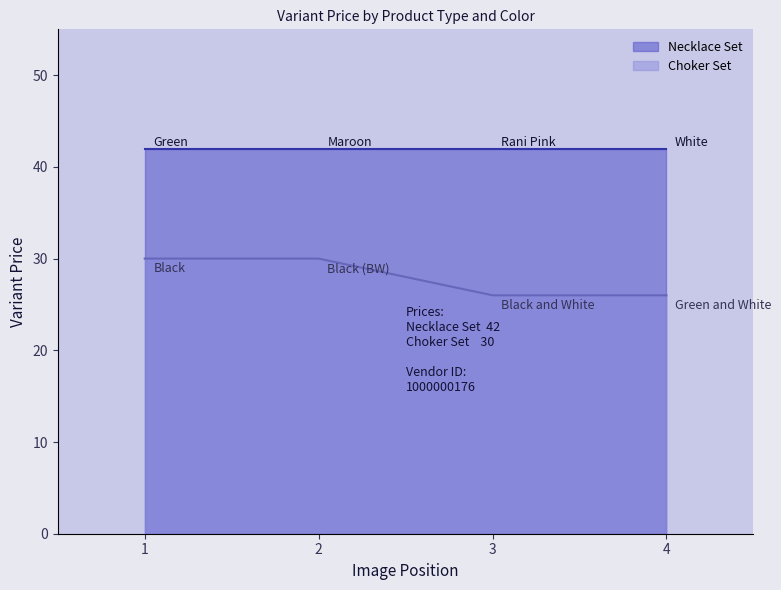

Rank the series at 4 from highest to lowest value.

Necklace Set, Choker Set